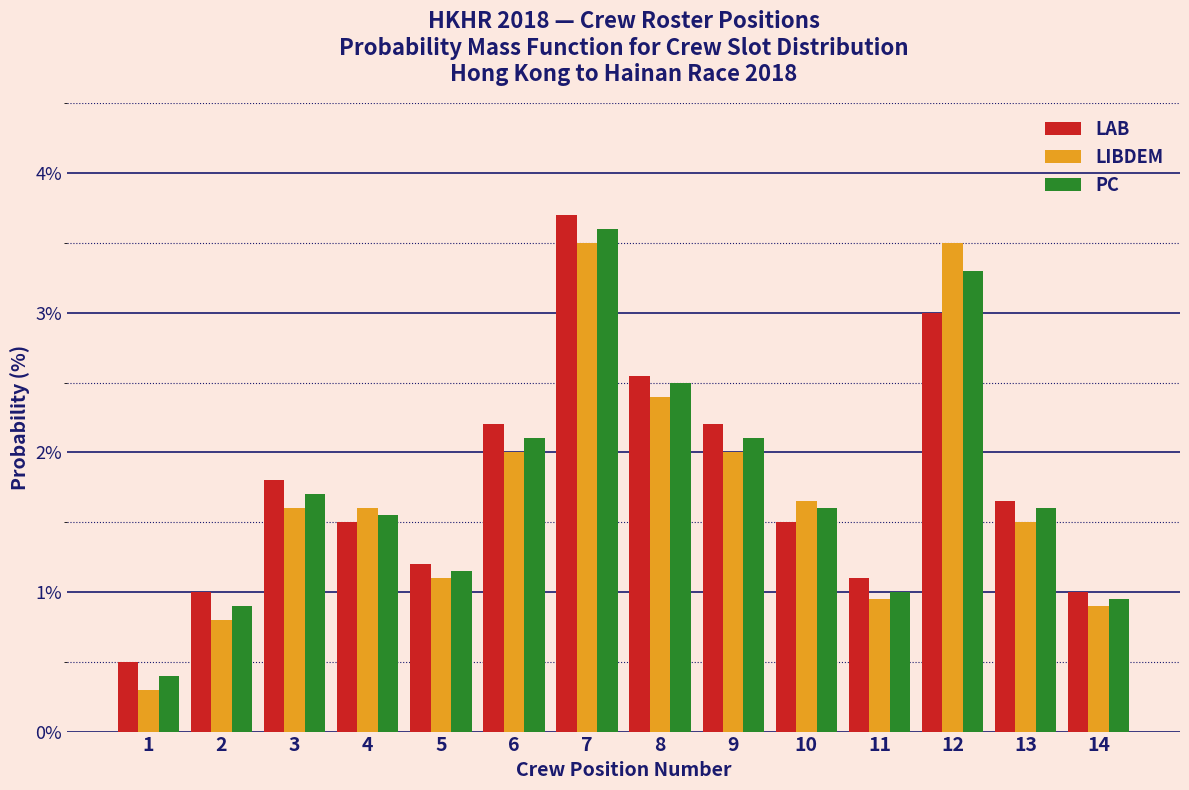

What is the sum of all LIBDEM values?

23.8